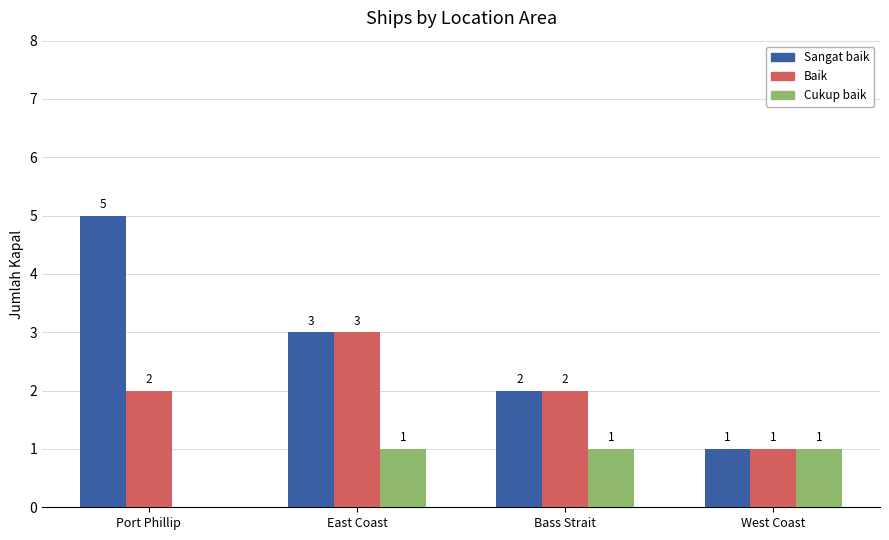

What is the sum of all Sangat baik values?

11